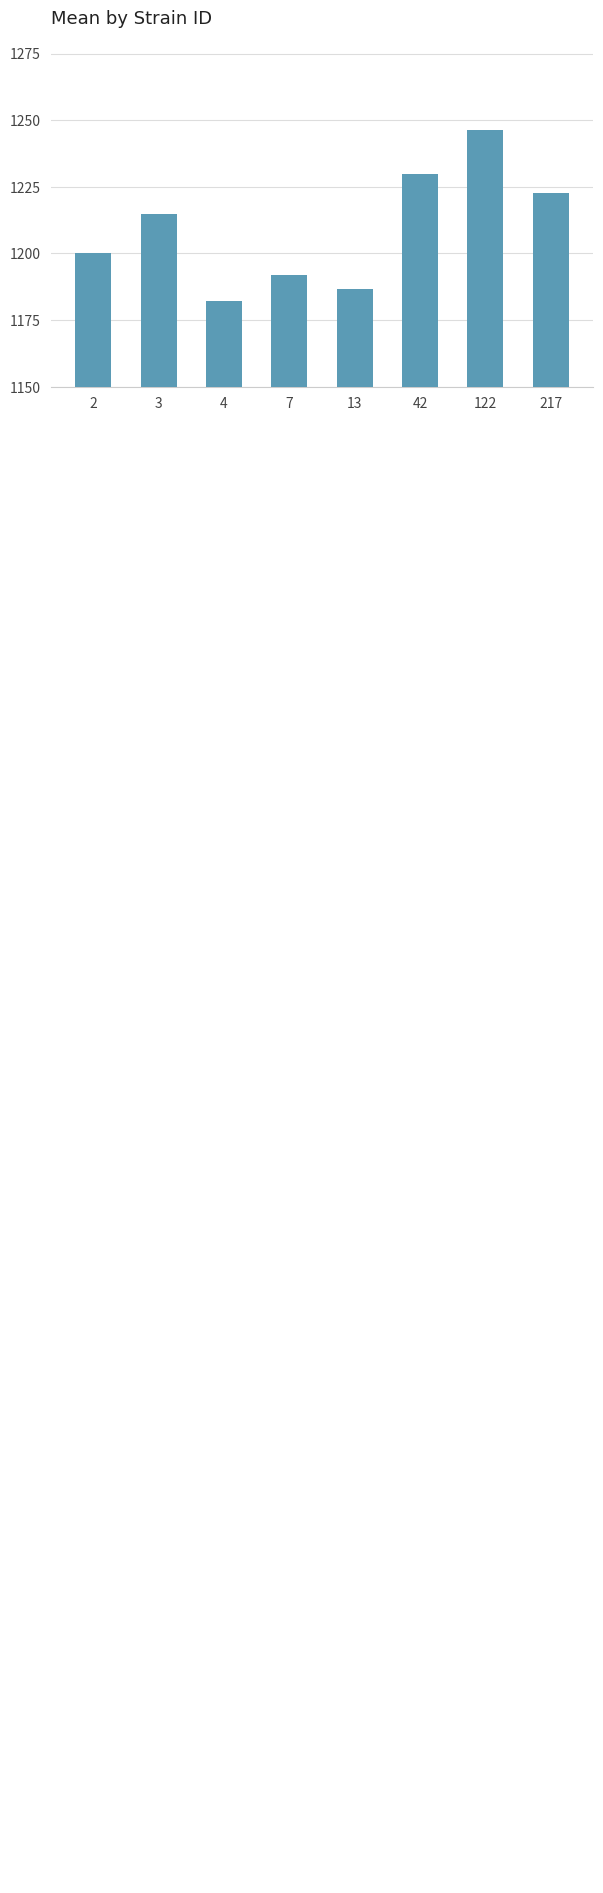

Where does the data first go above 1214?

3